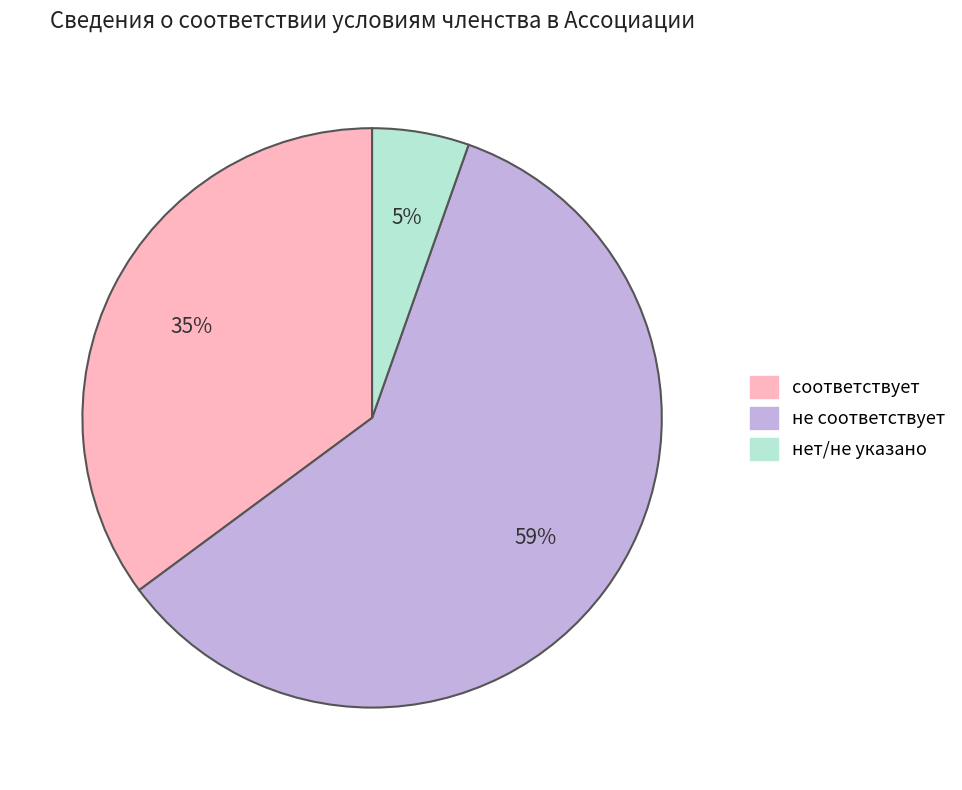

Rank the categories by value from highest to lowest.

не соответствует, соответствует, нет